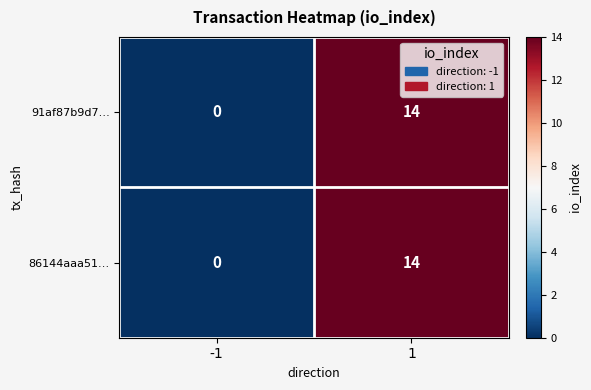

The 86144aaa51… series shows 5 at -1. True or false?

False